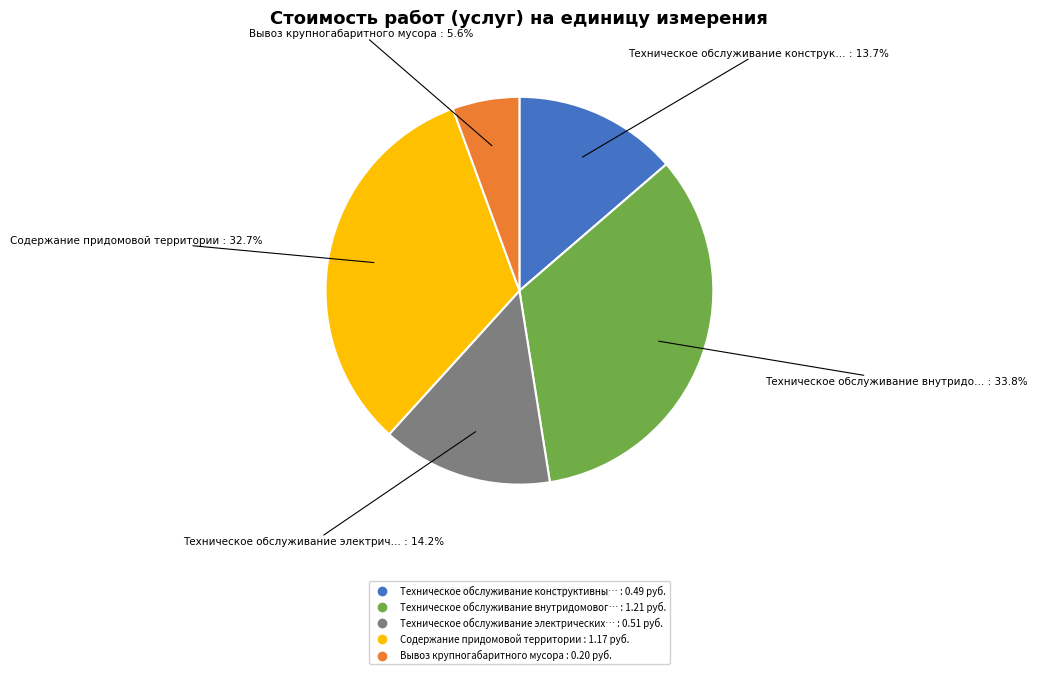

Is there any slice that represents more than half of the pie?

No